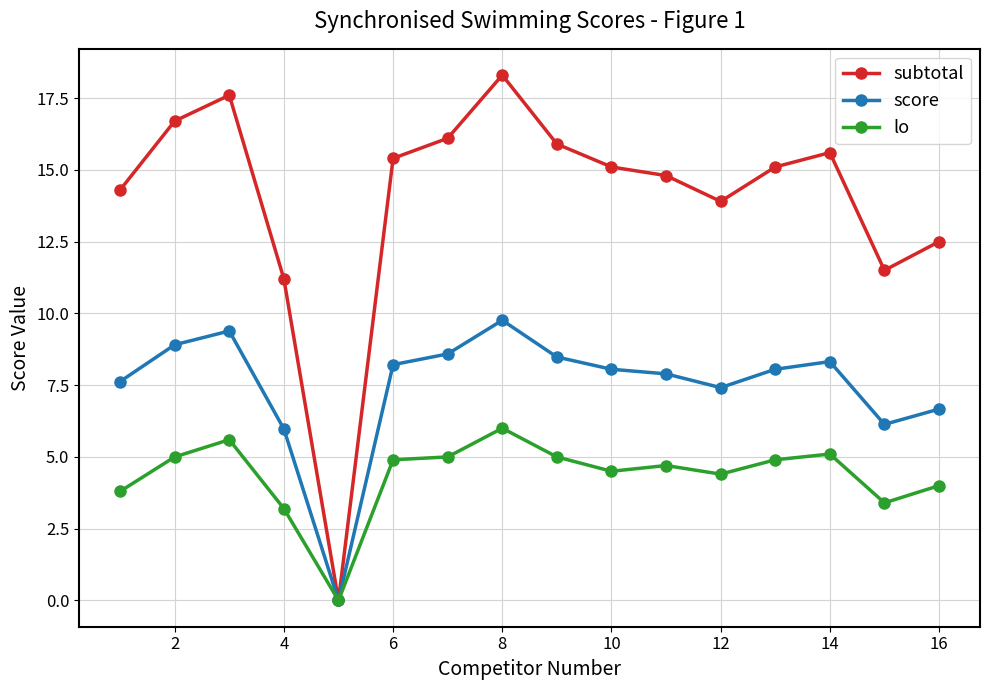

Which series has the largest range (max minus min)?

subtotal